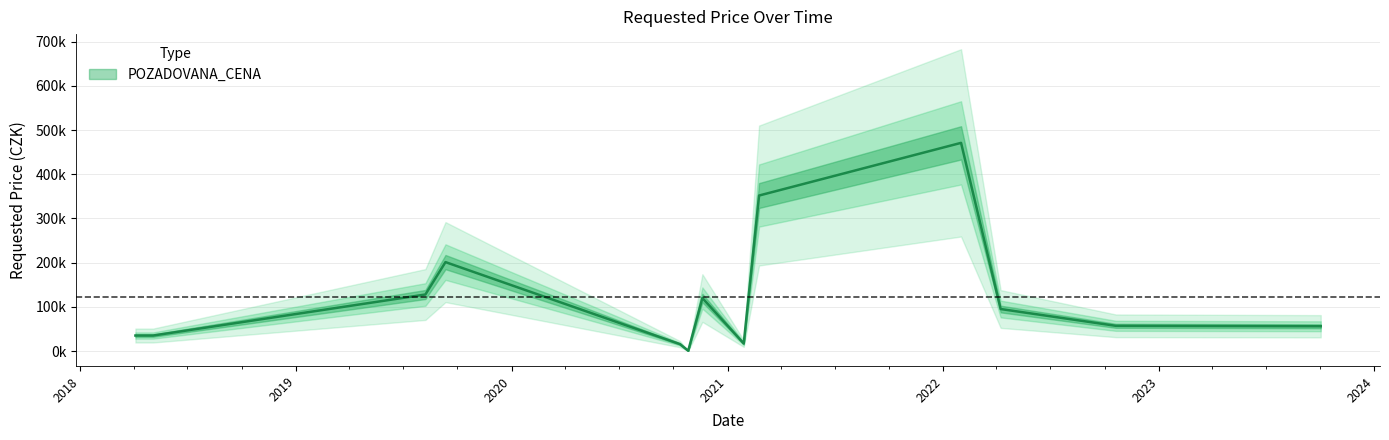

At which category does the chart reach its minimum across all series?

2020-10-26